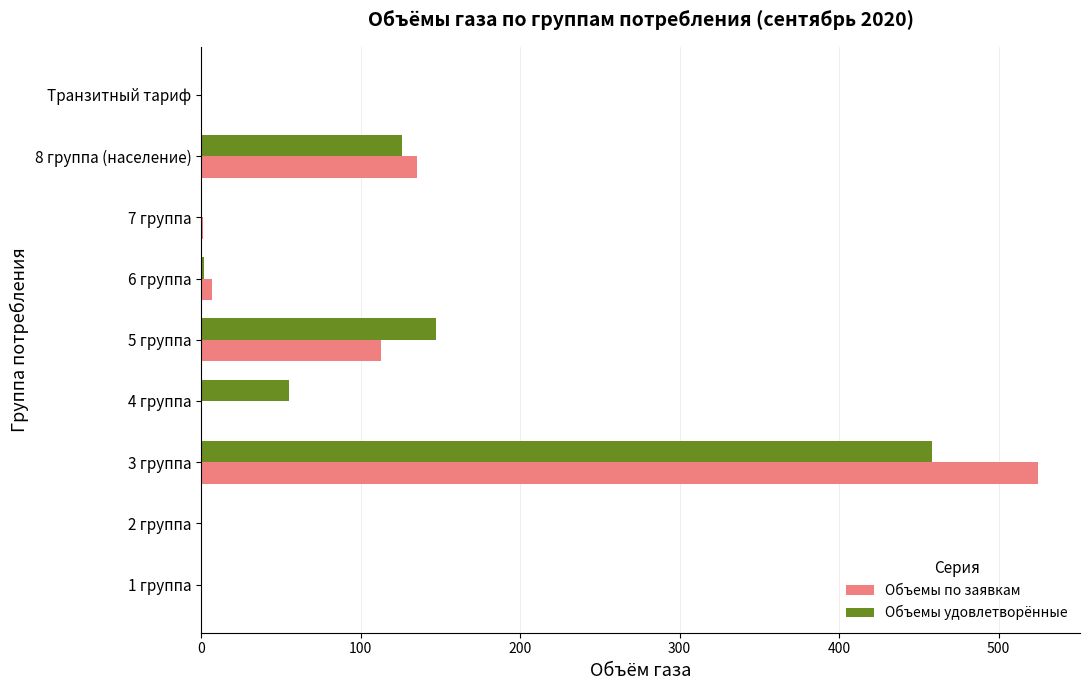

What is the sum of all Объемы по заявкам values?

779.8